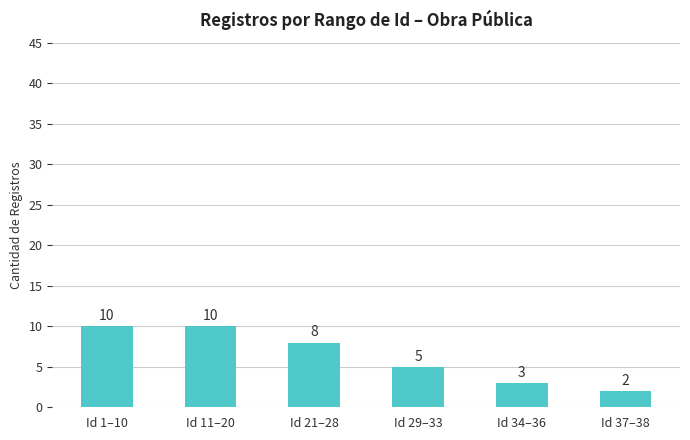

What is the change in value from Id 11–20 to Id 21–28?

-2